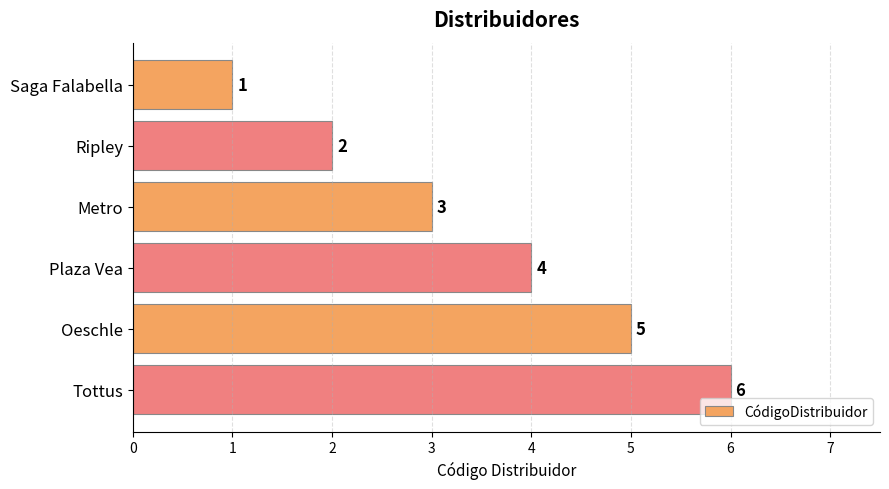

What is the value of the 6th bar from the top?

6